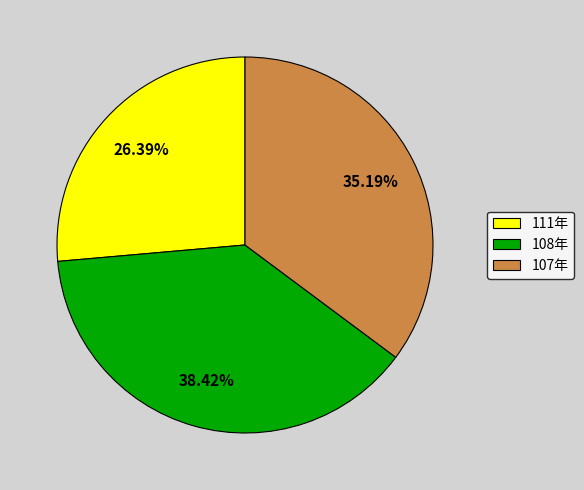

Is it true that 111年 is 18% of the pie?

False